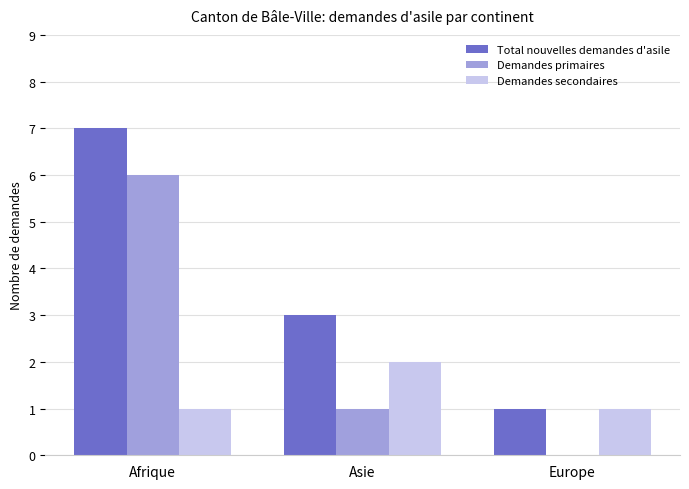

Reading right to left, extract all data points from this chart.

Total nouvelles demandes d'asile: 1	3	7
Demandes primaires: 0	1	6
Demandes secondaires: 1	2	1